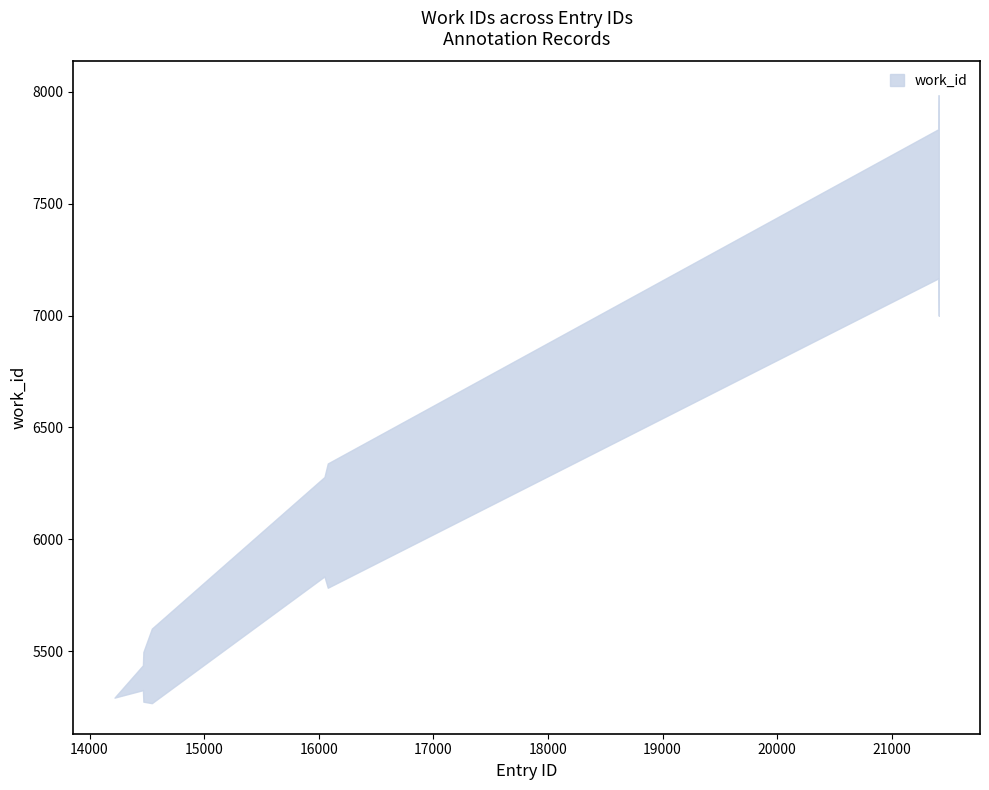

True or false: work_id_lower has more than 2 interior local peaks.

False